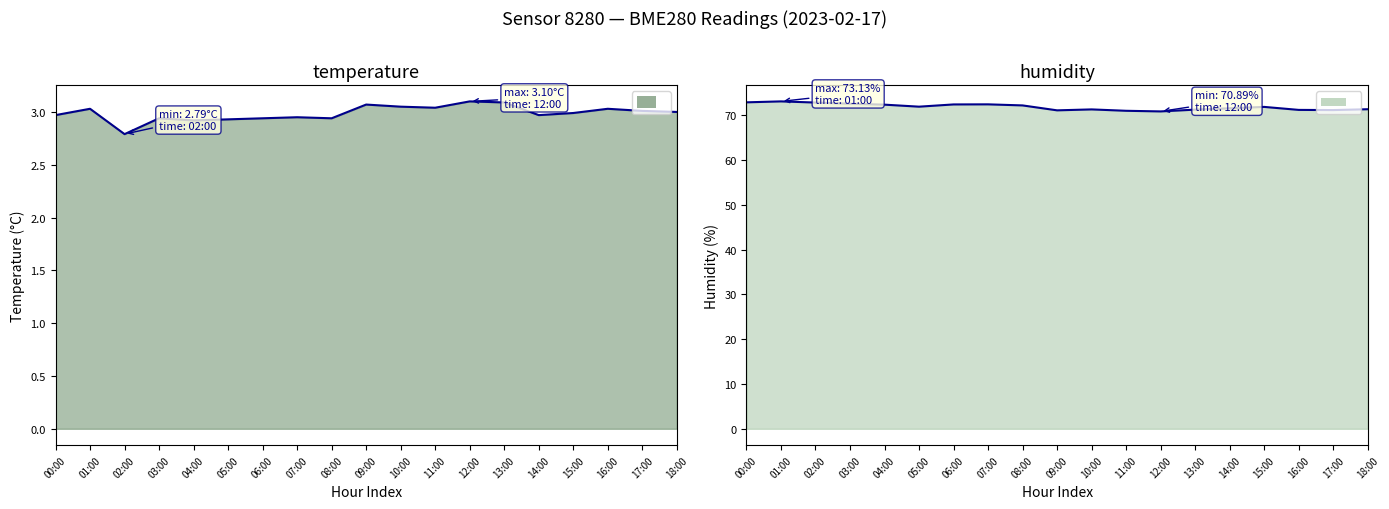

The temperature series shows 0.7 at 09:00. True or false?

False